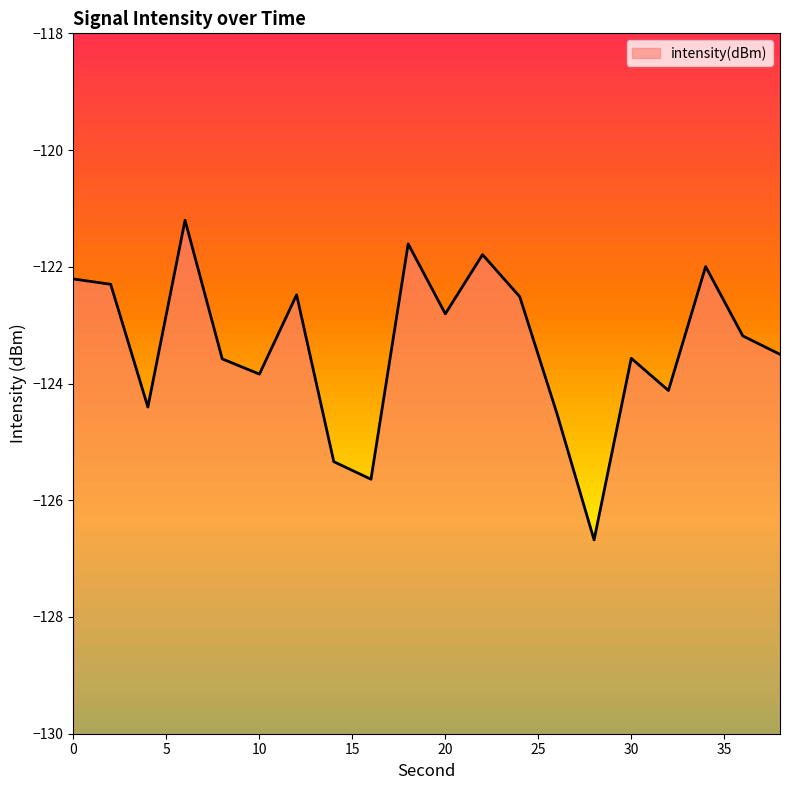

At which category does the chart reach its minimum across all series?

28